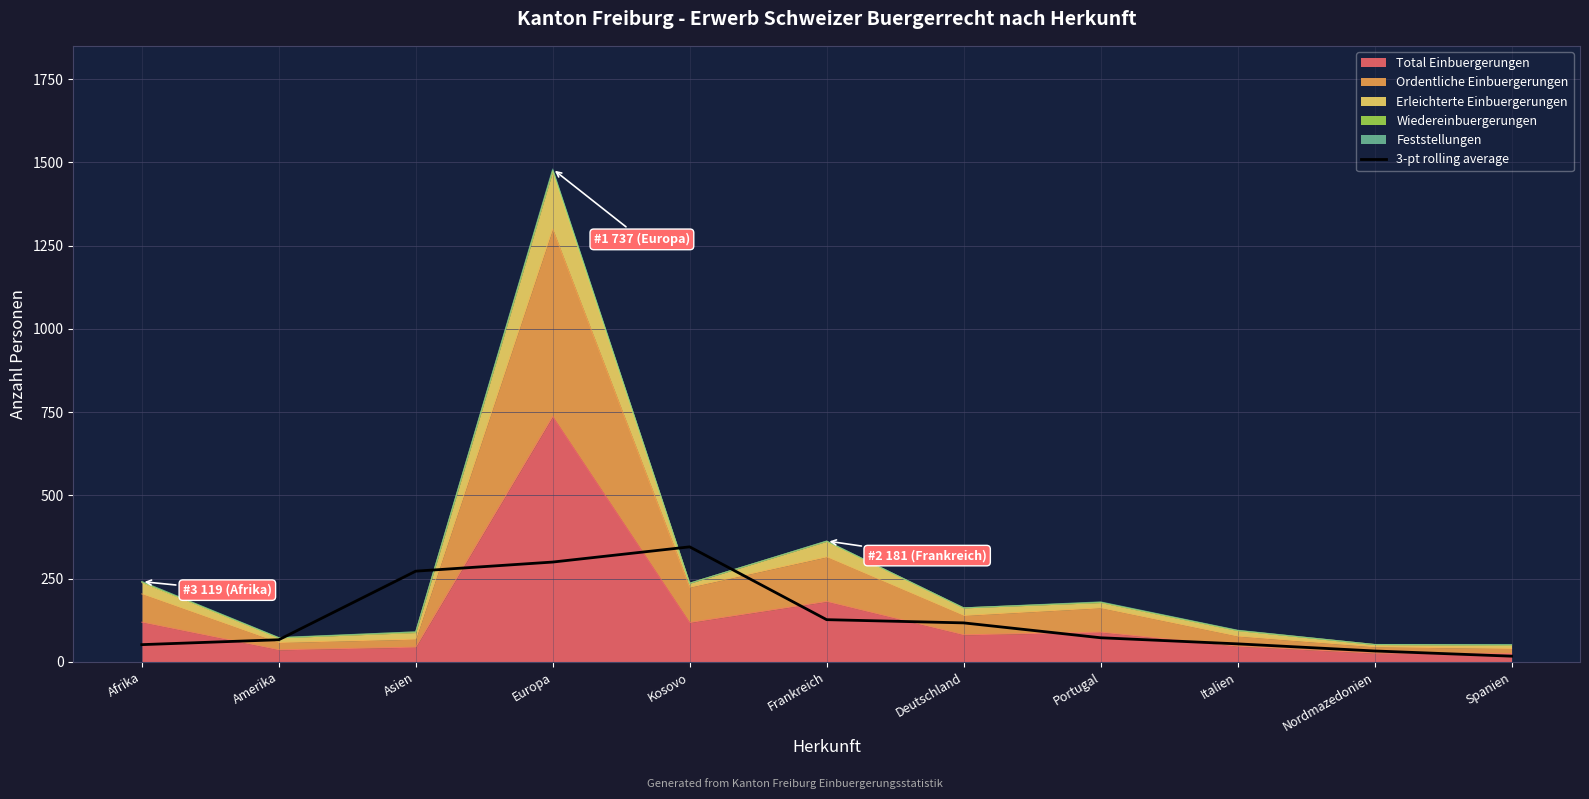

Does the chart have visible grid lines?

Yes